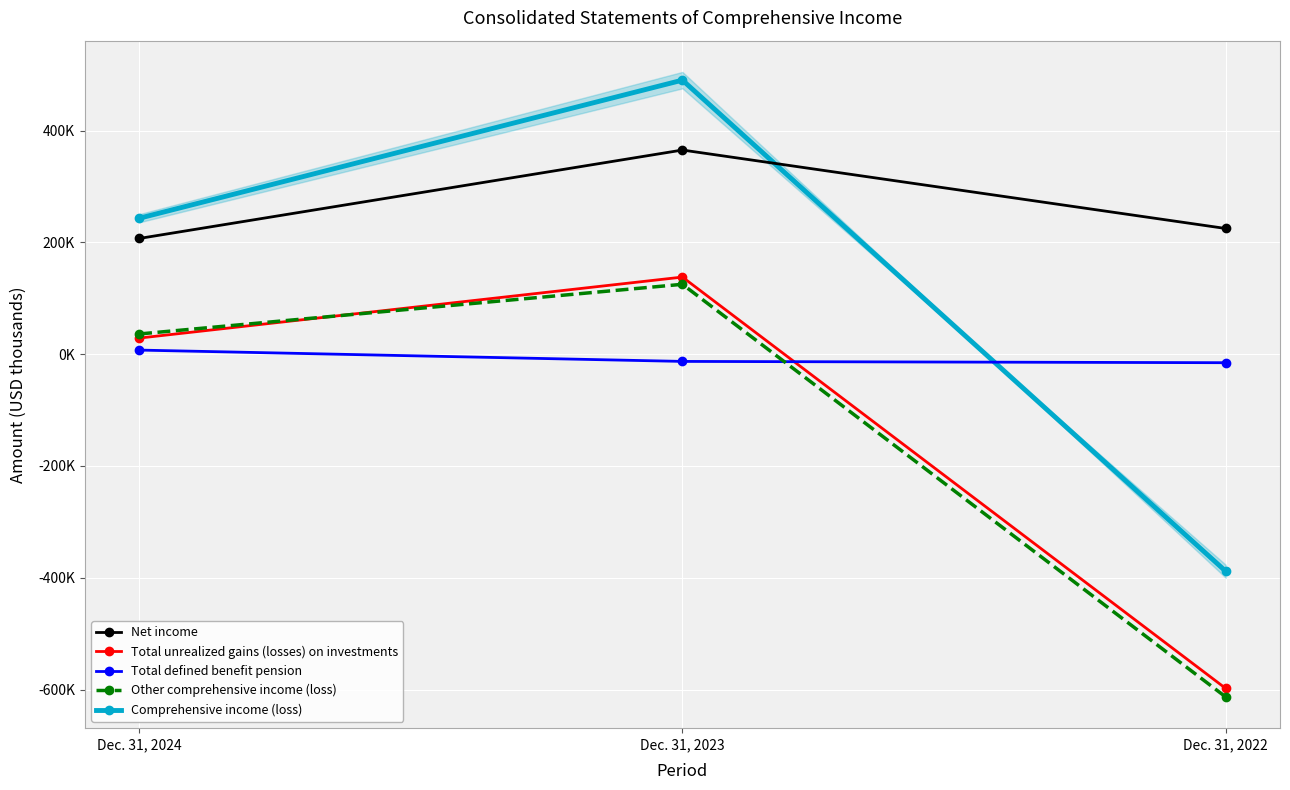

At which label does Total defined benefit pension first exceed -12924?

Dec. 31, 2024